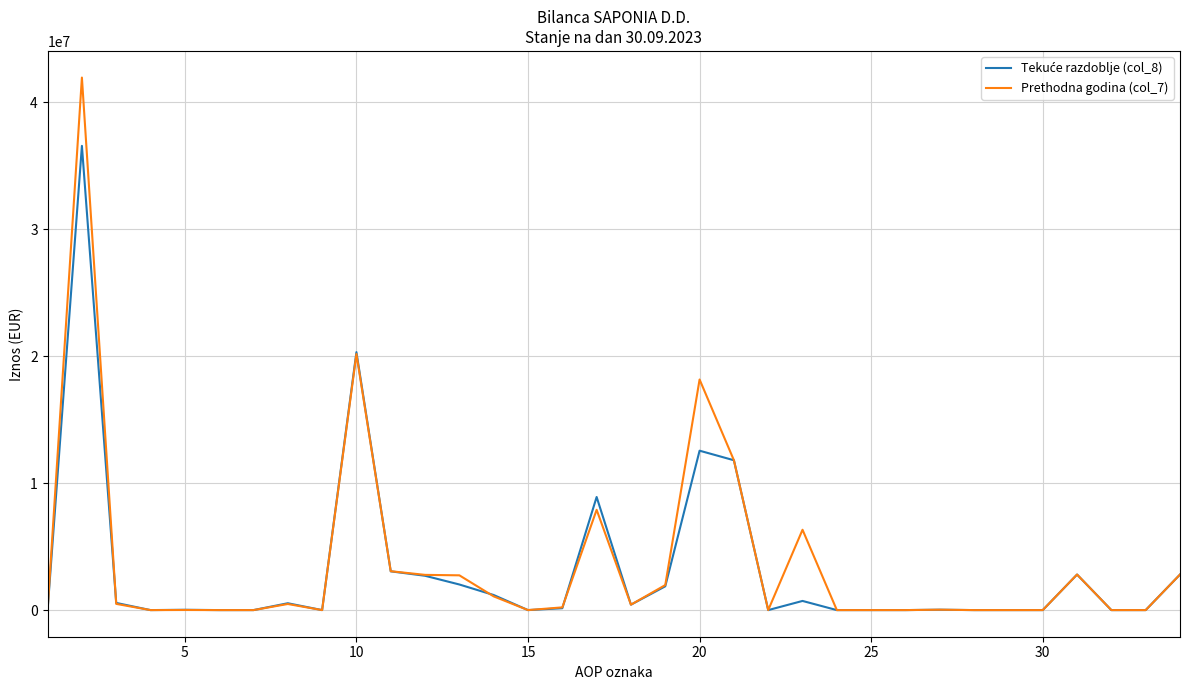

Which series has the largest range (max minus min)?

Prethodna godina (col_7)